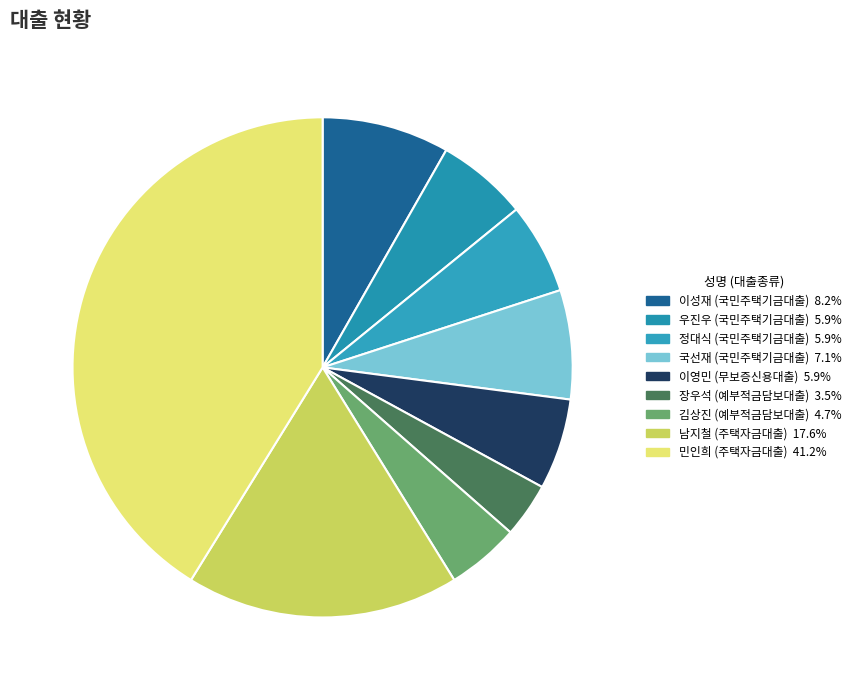

To the nearest percent, what percentage of the pie is 이성재 (국민주택기금대출)?

8%